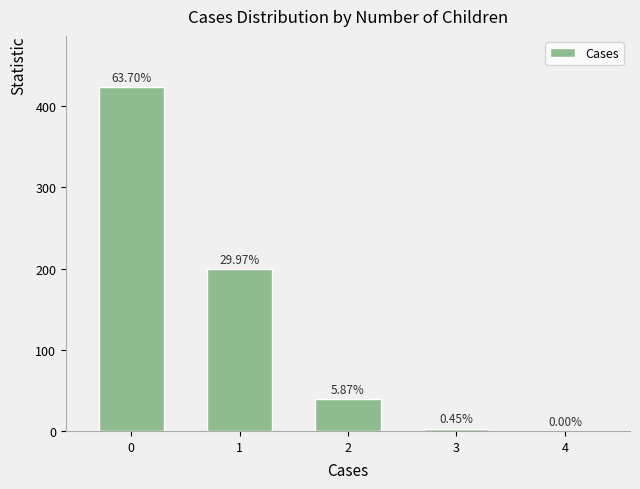

List the labels in order of value, smallest first.

4, 3, 2, 1, 0